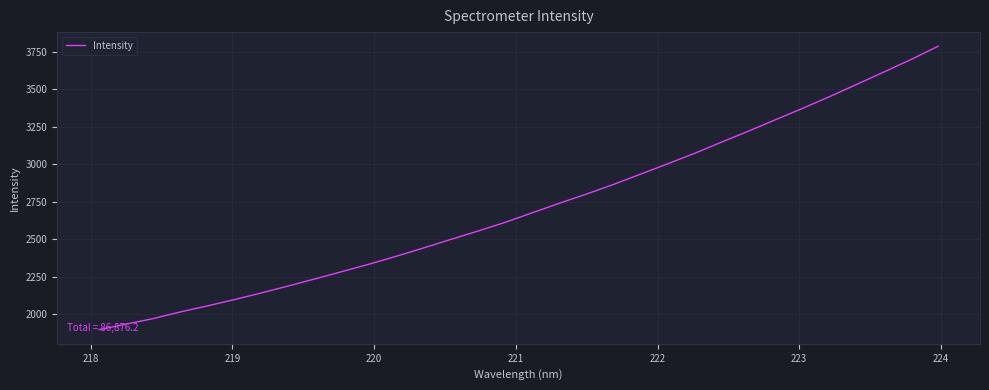

Does the chart display data point markers on the line(s)?

No